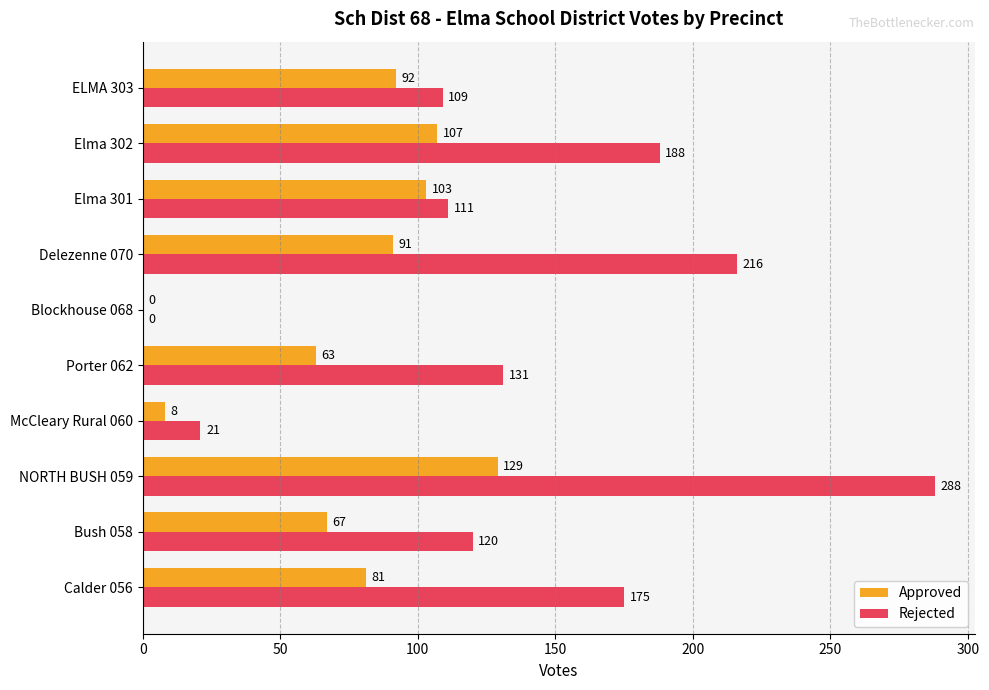

Where is Approved nearest to the value 64?

Porter 062